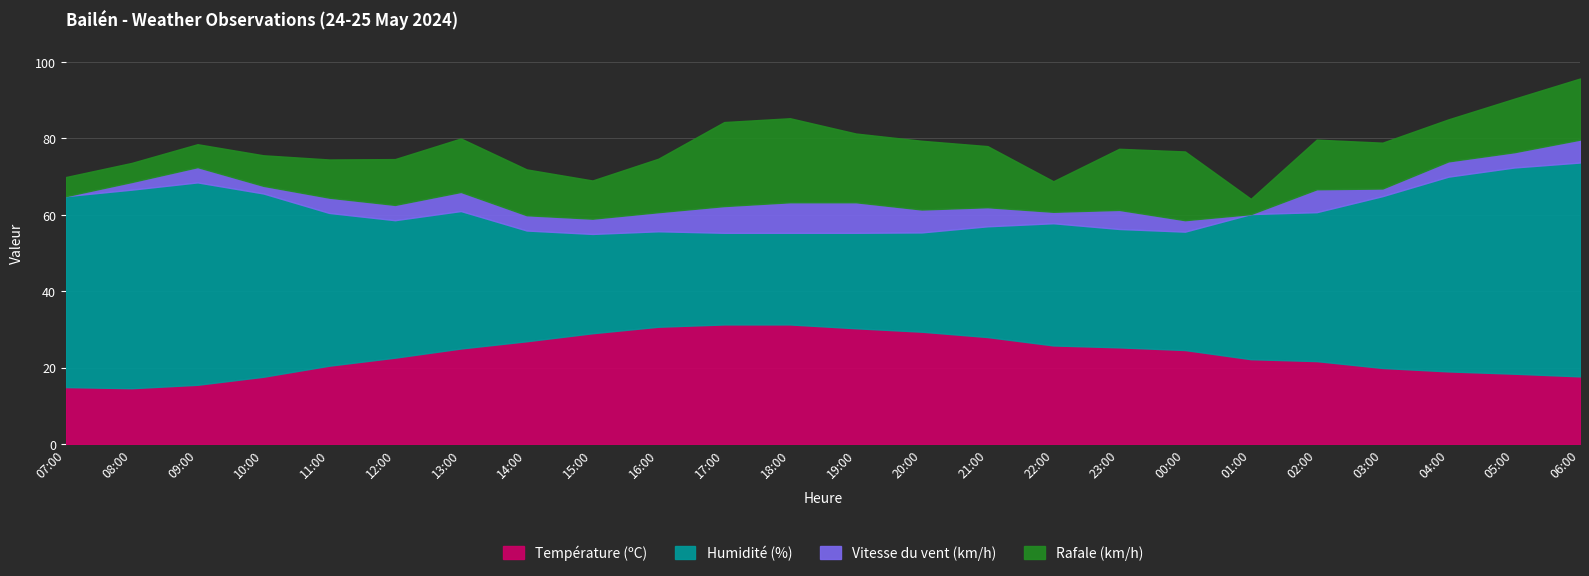

Reading left to right, what are all the values shown in this chart?

Température (ºC): 14.9	14.6	15.5	17.6	20.5	22.6	25.0	26.9	29.0	30.7	31.3	31.3	30.3	29.4	28.0	25.8	25.3	24.6	22.2	21.7	19.9	19.0	18.4	17.7
Humidité (%): 50.0	52.0	53.0	48.0	40.0	36.0	36.0	29.0	26.0	25.0	24.0	24.0	25.0	26.0	29.0	32.0	31.0	31.0	38.0	39.0	45.0	51.0	54.0	56.0
Vitesse du vent (km/h): 0.0	2.0	4.0	2.0	4.0	4.0	5.0	4.0	4.0	5.0	7.0	8.0	8.0	6.0	5.0	3.0	5.0	3.0	0.0	6.0	2.0	4.0	4.0	6.0
Rafale (km/h): 5.0	5.0	6.0	8.0	10.0	12.0	14.0	12.0	10.0	14.0	22.0	22.0	18.0	18.0	16.0	8.0	16.0	18.0	4.0	13.0	12.0	11.0	14.0	16.0